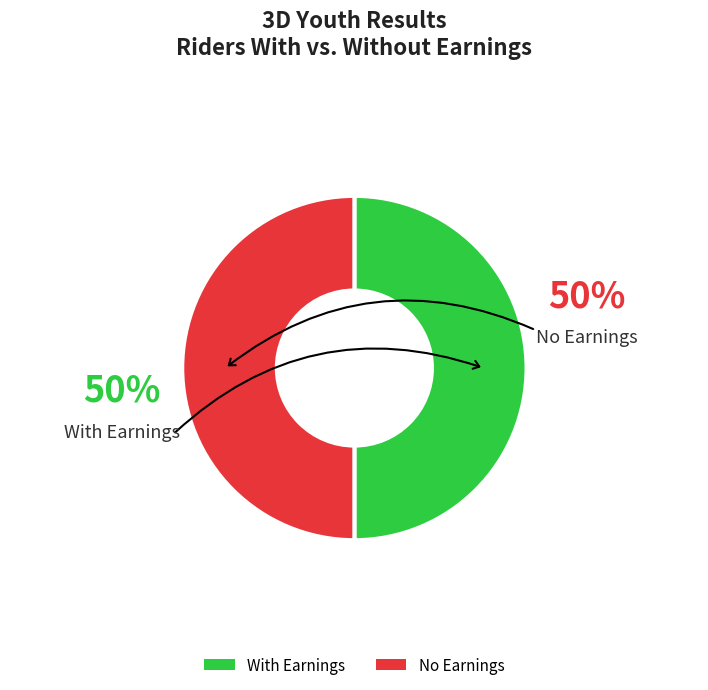

Combined, do With Earnings and No Earnings account for over 50%?

Yes